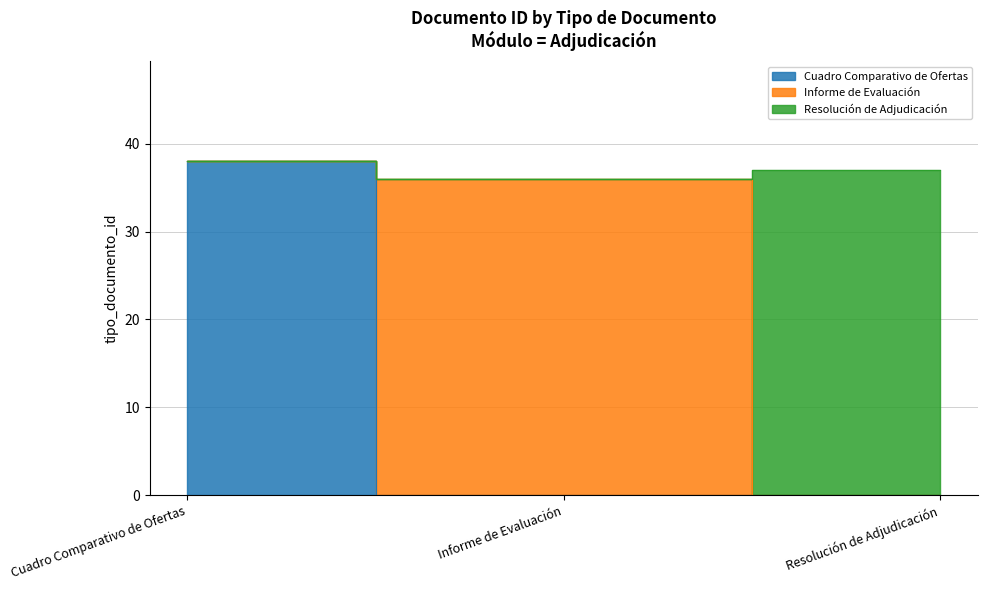

What is the value of the 2nd point from the left?

36